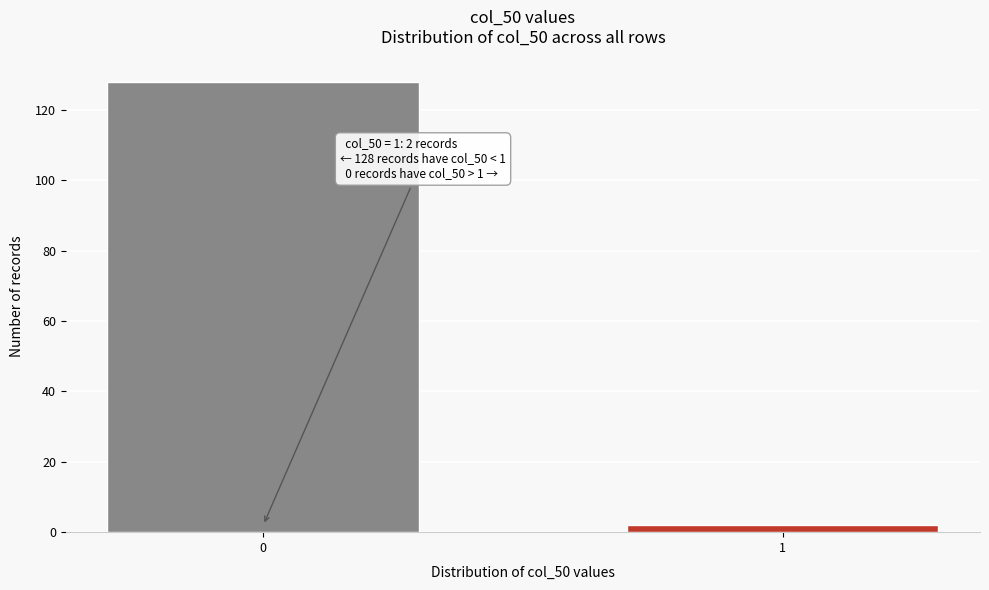

Reading left to right, transcribe all the data shown in this chart.

0=128	1=2